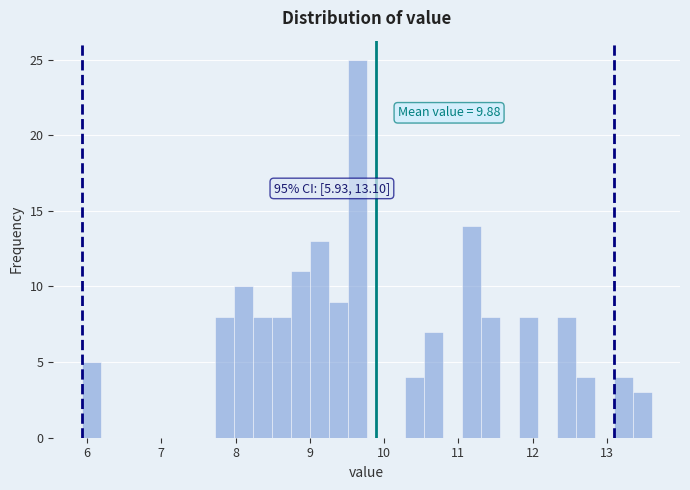

Read against the x-axis, roughly where is the centre of the tallest bar?

9.6